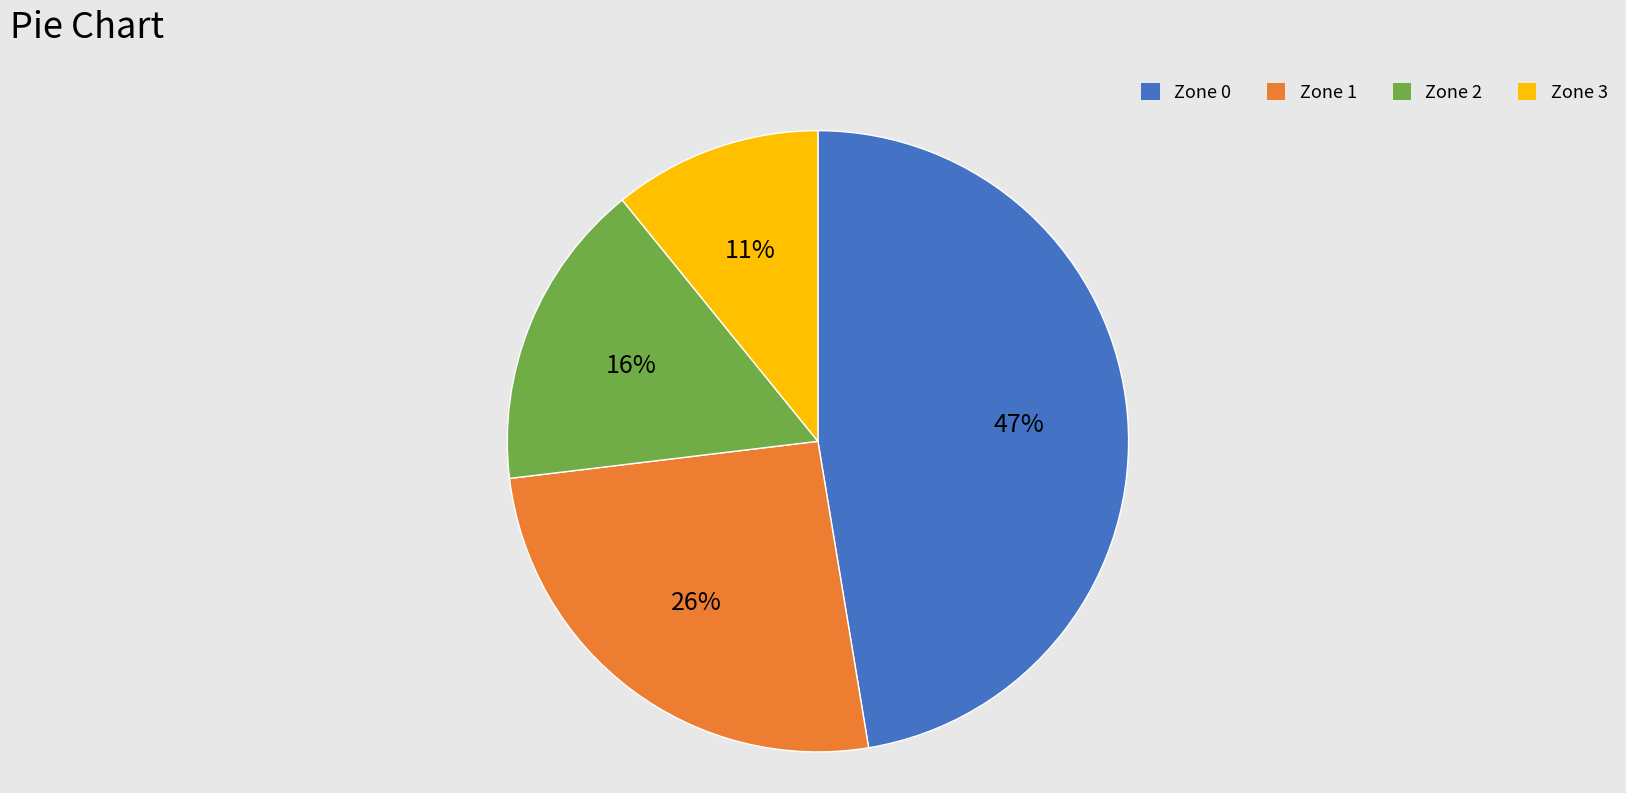

To the nearest percent, what portion does Zone 1 represent?

26%